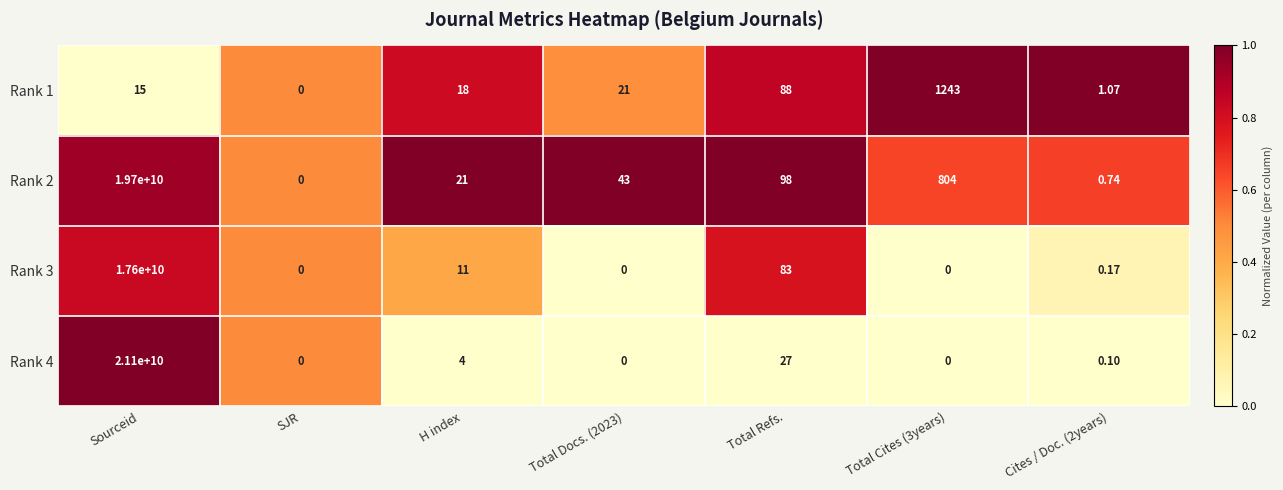

Is the value of Rank 4 at Sourceid greater than the value of Rank 3 at Total Docs. (2023)?

Yes